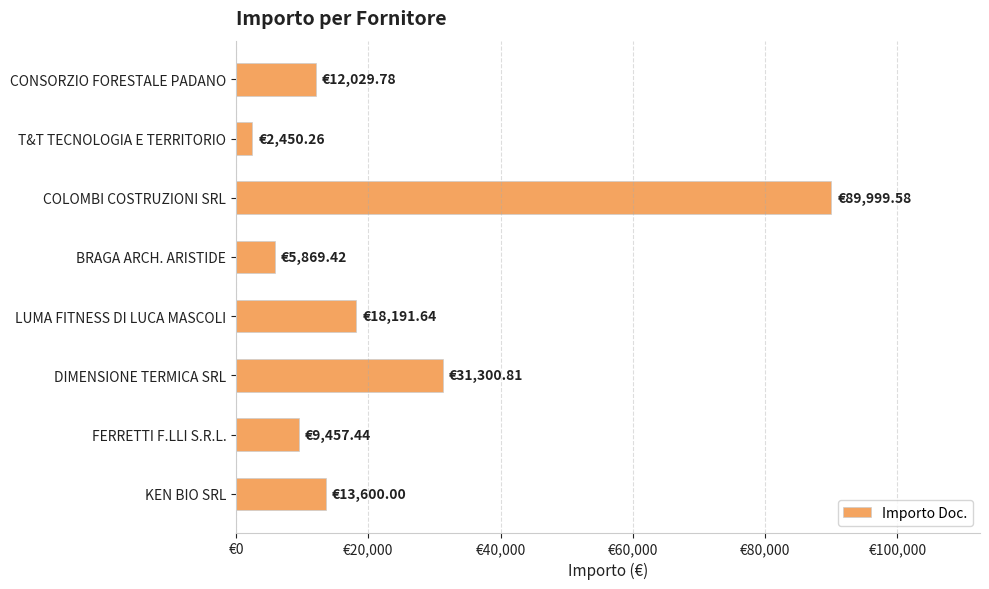

Rank the categories by value from lowest to highest.

T&T TECNOLOGIA E TERRITORIO, BRAGA ARCH. ARISTIDE, FERRETTI F.LLI S.R.L., CONSORZIO FORESTALE PADANO, KEN BIO SRL, LUMA FITNESS DI LUCA MASCOLI, DIMENSIONE TERMICA SRL, COLOMBI COSTRUZIONI SRL